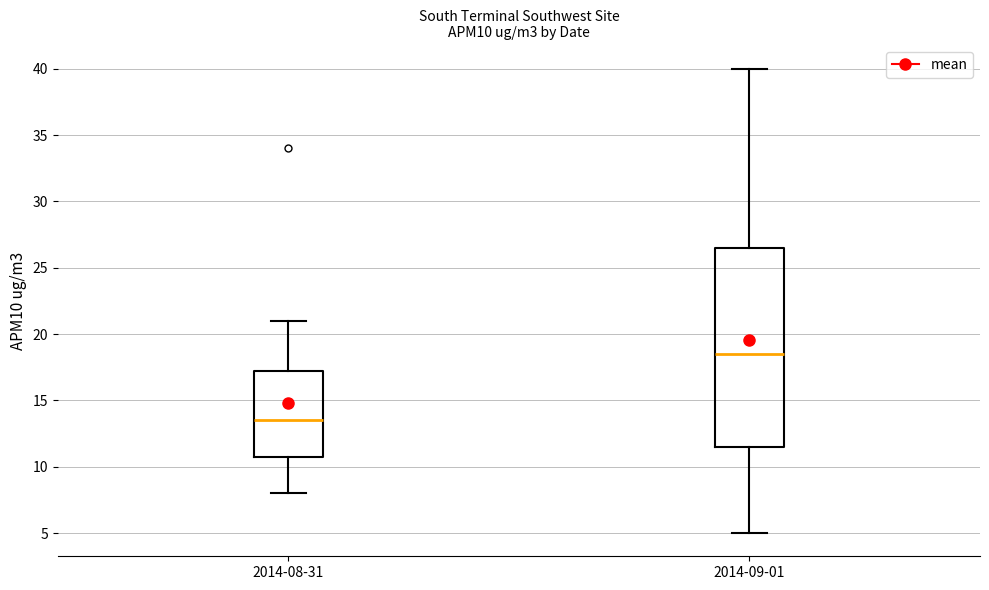

Reading left to right, transcribe this box plot: for each box, give where its median line is, the range the box spans, and where its two whiskers end, as read against the y-axis. The values are not printed on the chart, so give them approximately, as read against the axis.

2014-08-31: median 13.5, box 11.0 to 17.5, whiskers 8.0 to 21.0
2014-09-01: median 18.5, box 11.5 to 26.5, whiskers 5.0 to 40.0